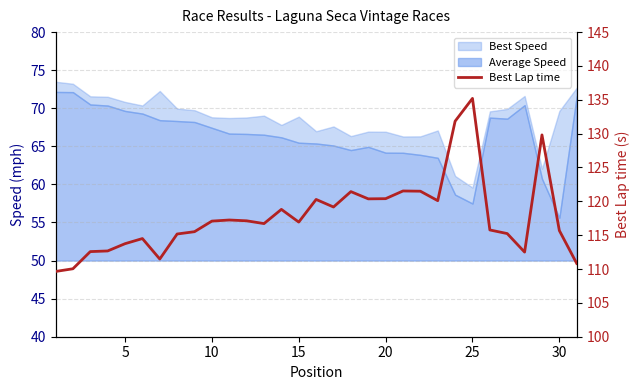

How many values exceed 116?

17